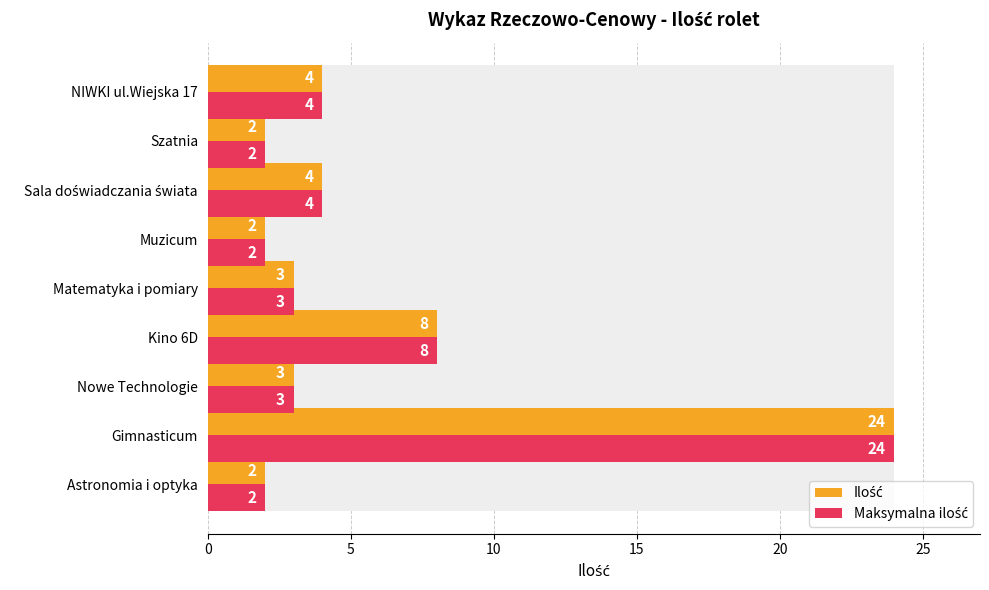

How many data points in Maksymalna ilość are above 3?

4